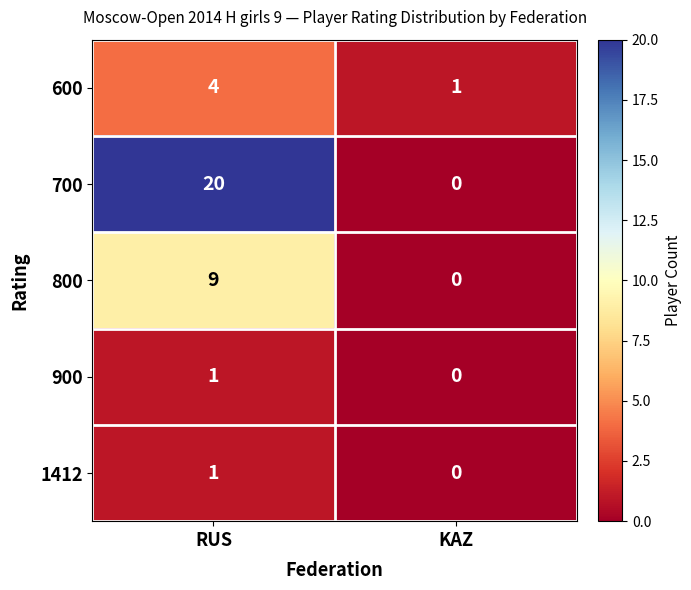

What is the maximum value for 600?

4